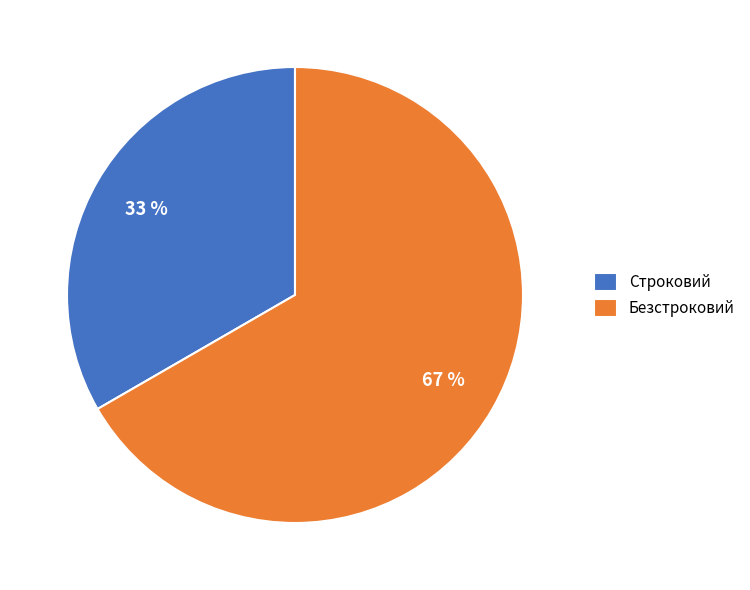

How many slices are in this pie chart?

2